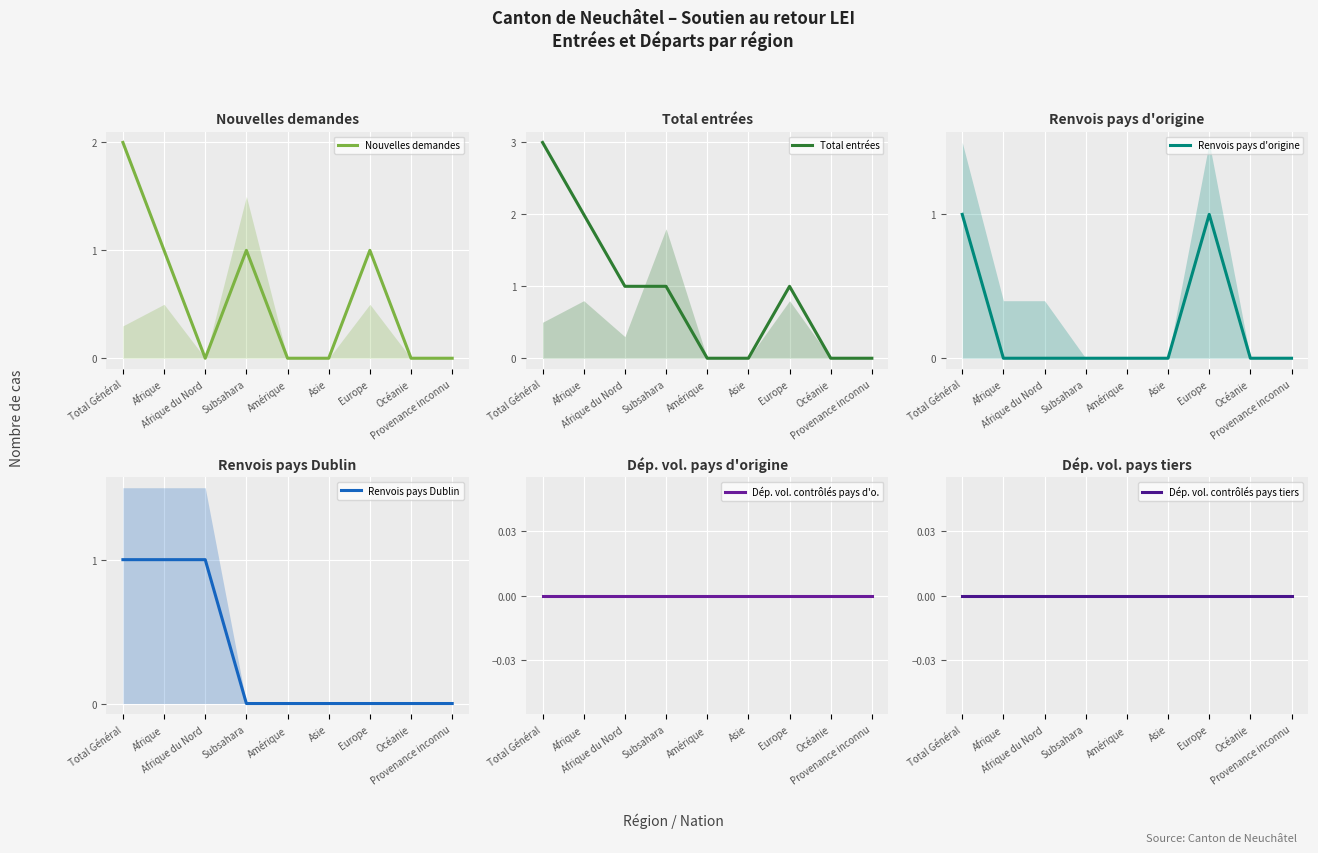

Which category has the lowest value in the Dép. vol. contrôlés pays d'o. series?

Total Général